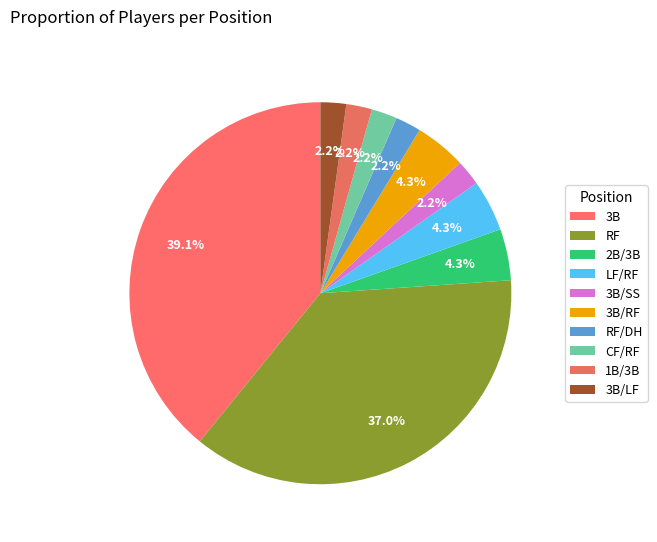

To the nearest percent, what percentage of the pie is 3B/SS?

2%